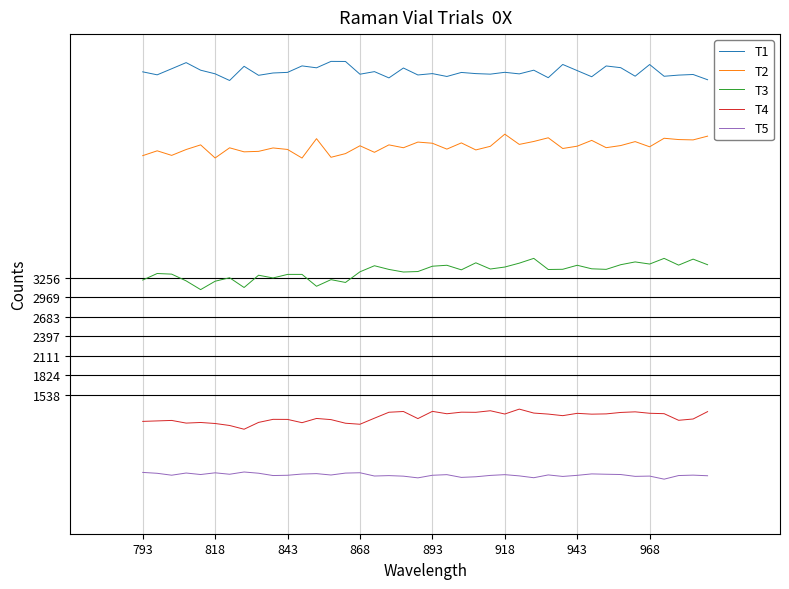

What is the minimum value shown in the chart?

301